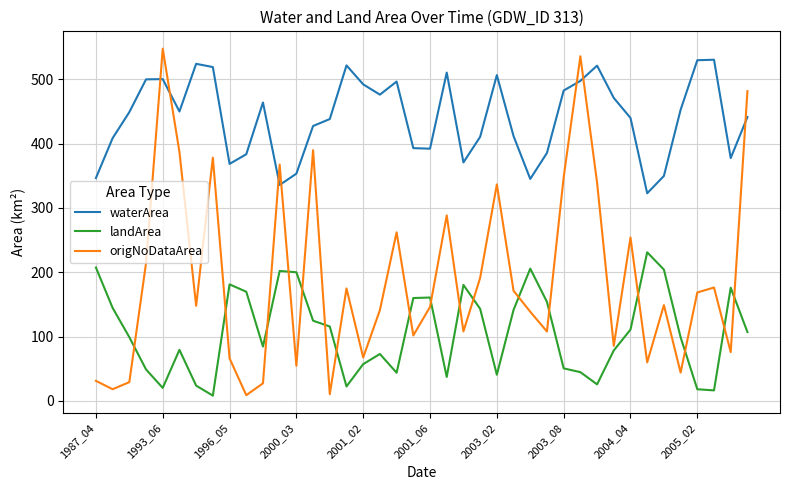

Which series has the largest range (max minus min)?

origNoDataArea